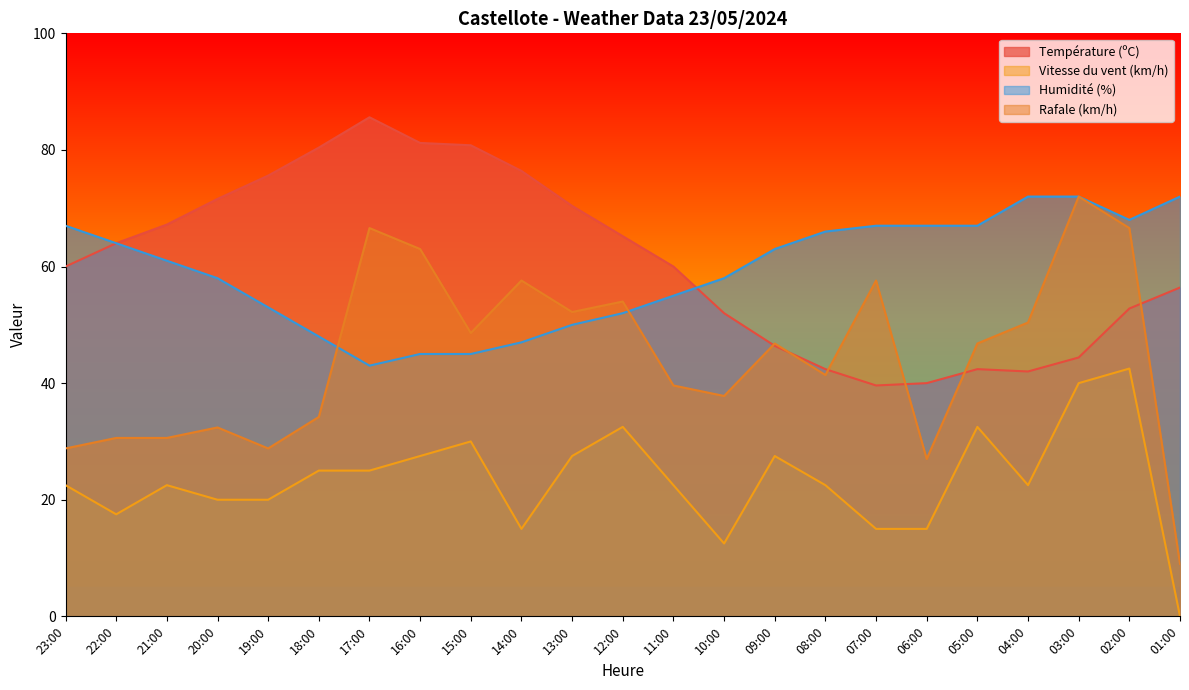

Between 12:00 and 13:00, which is larger?

13:00